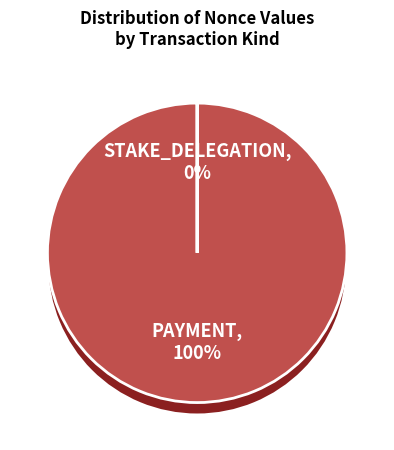

Which category has the smallest portion of the pie?

329233